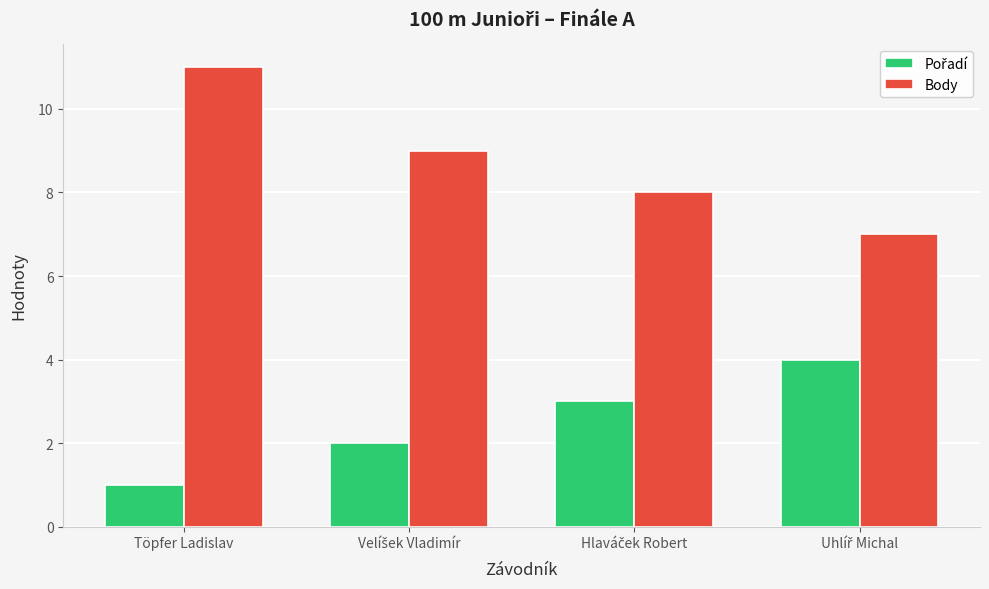

Which series has the largest range (max minus min)?

Body